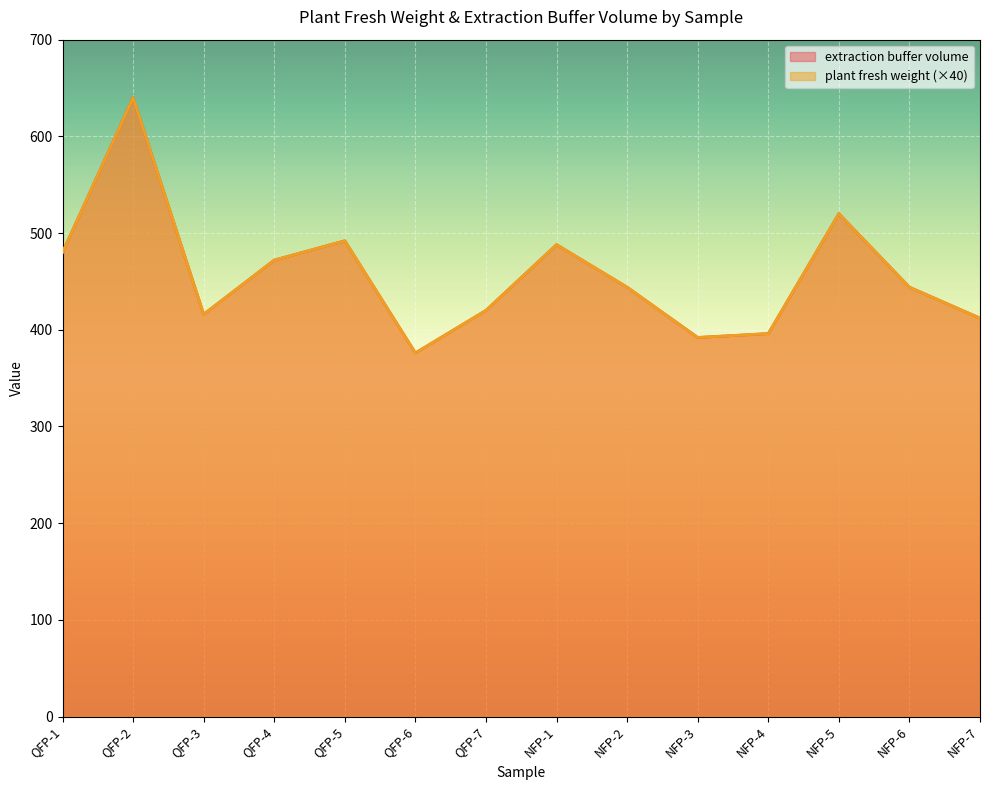

At QFP-4, list the series in order from largest to smallest.

plant fresh weight, extraction buffer volume